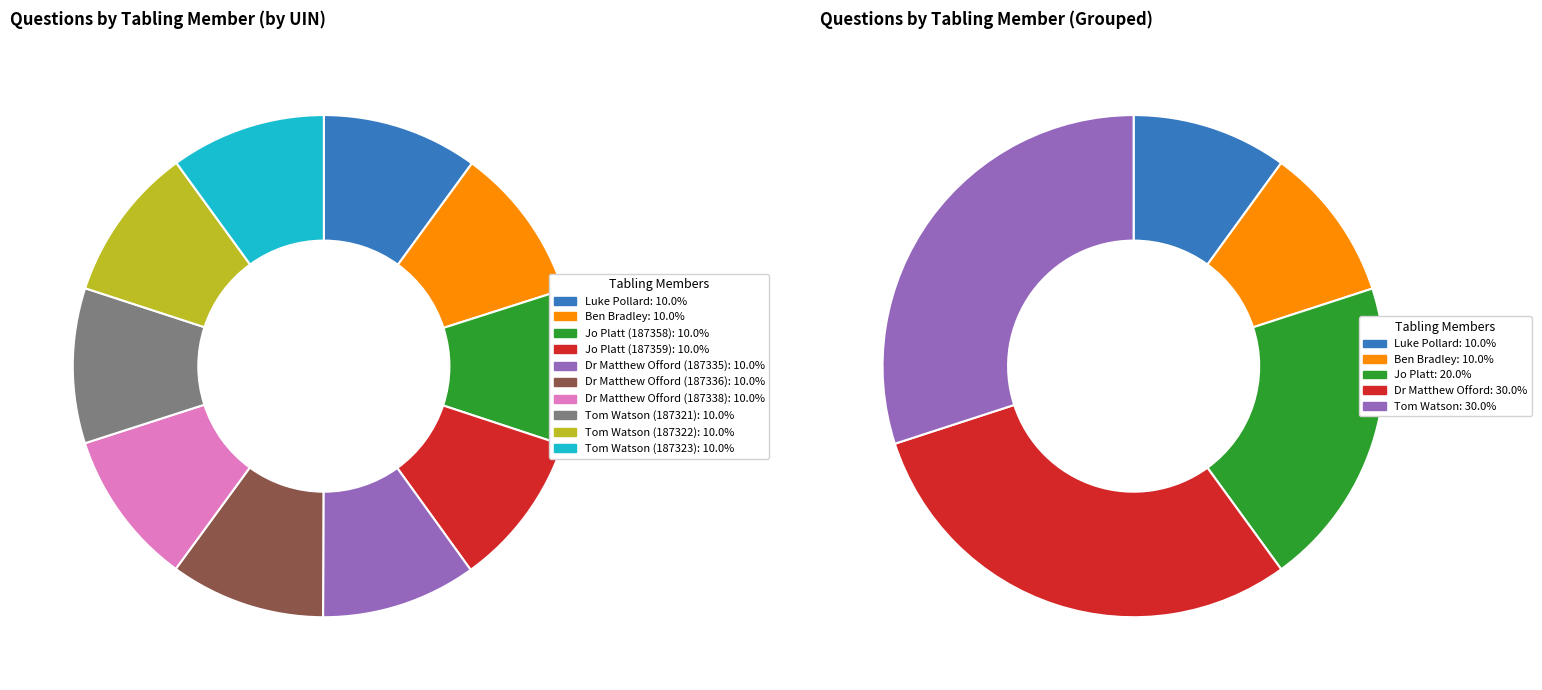

Between Dr Matthew Offord (187335) and Jo Platt (187358), which is larger?

Jo Platt (187358)